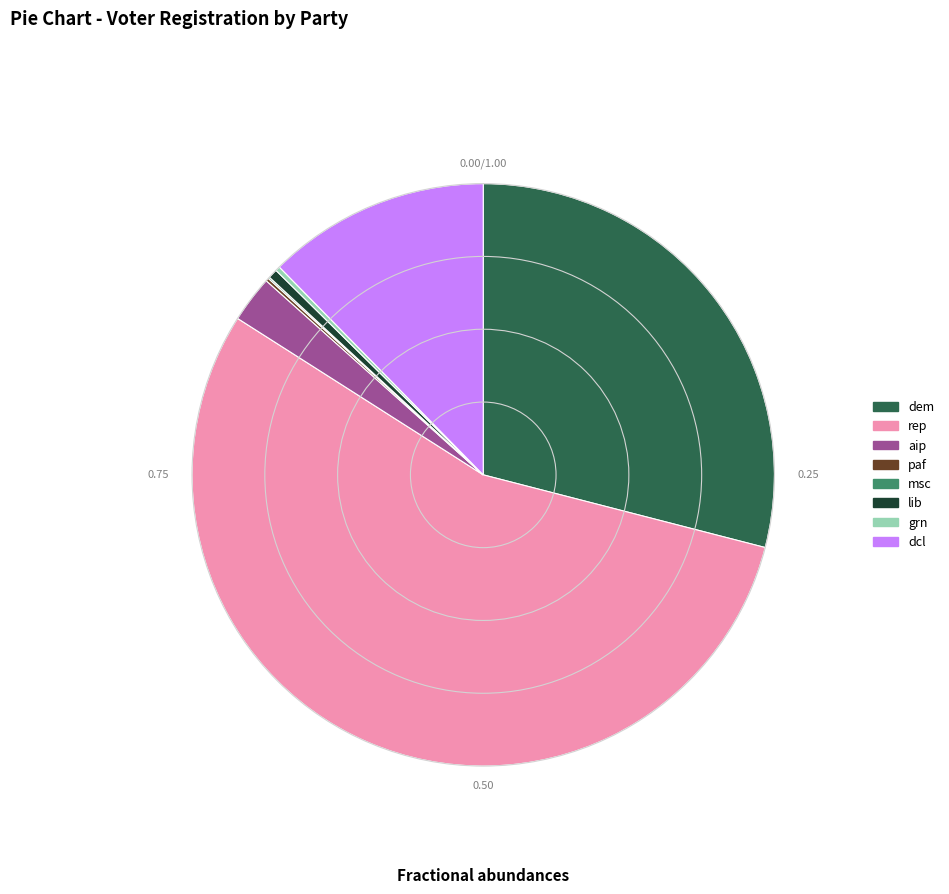

Combined, do dcl and rep account for over 50%?

Yes